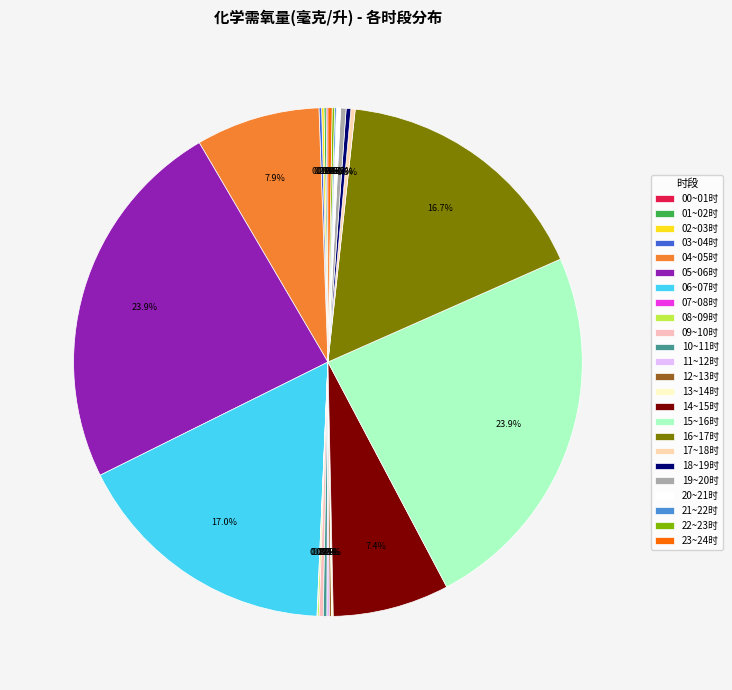

Combined, do 17~18时 and 15~16时 account for over 50%?

No